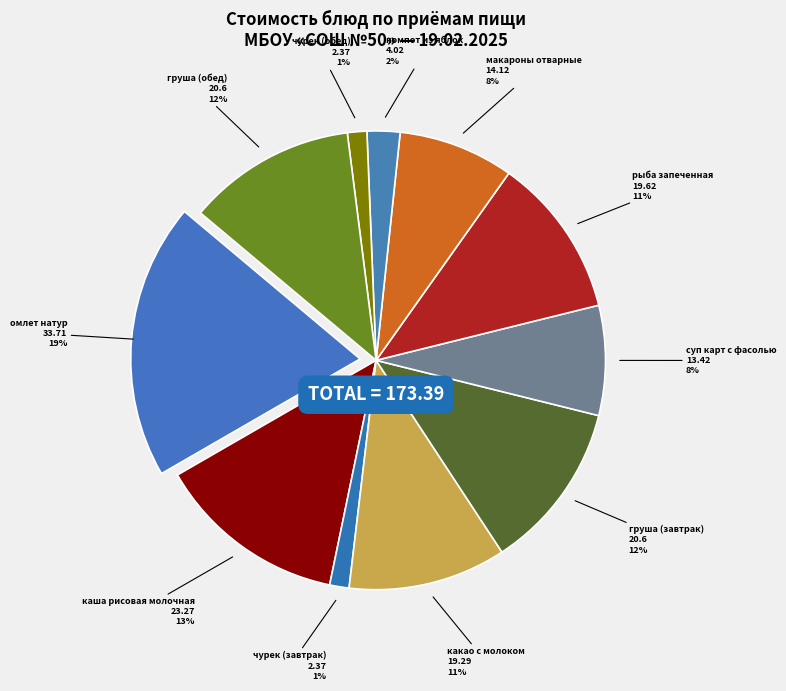

To the nearest percent, what portion does макароны отварные represent?

8%